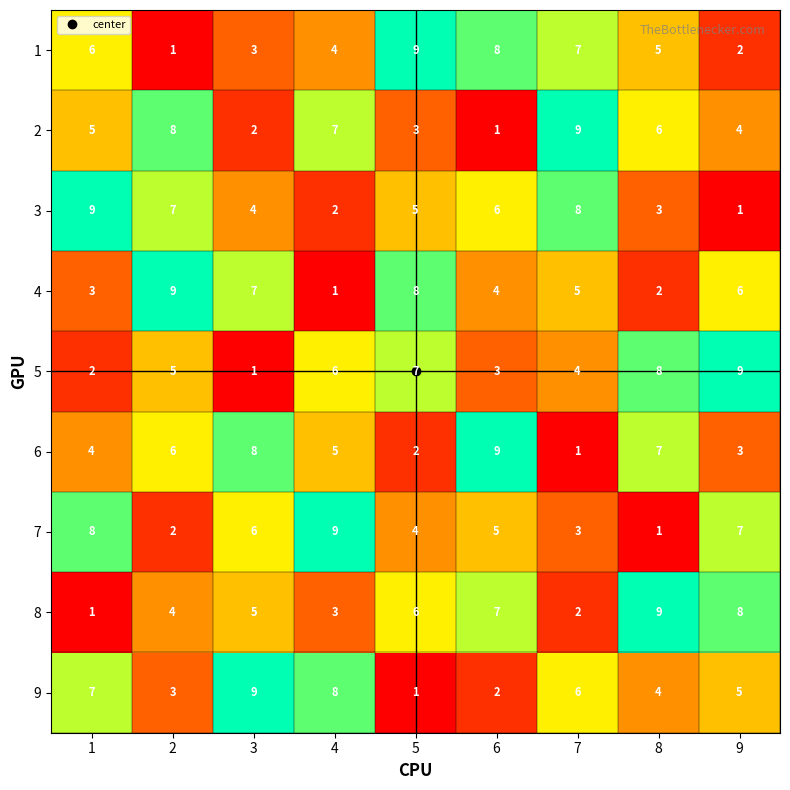

Is it true that 7 equals 4 at 5?

True